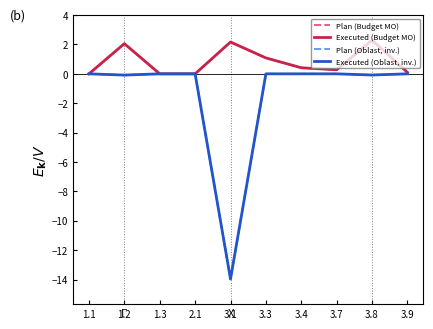

List the labels in order of Plan (Budget MO) value, largest first.

3.8, 3.1, 1.2, 3.3, 3.4, 3.7, 3.9, 1.1, 1.3, 2.1